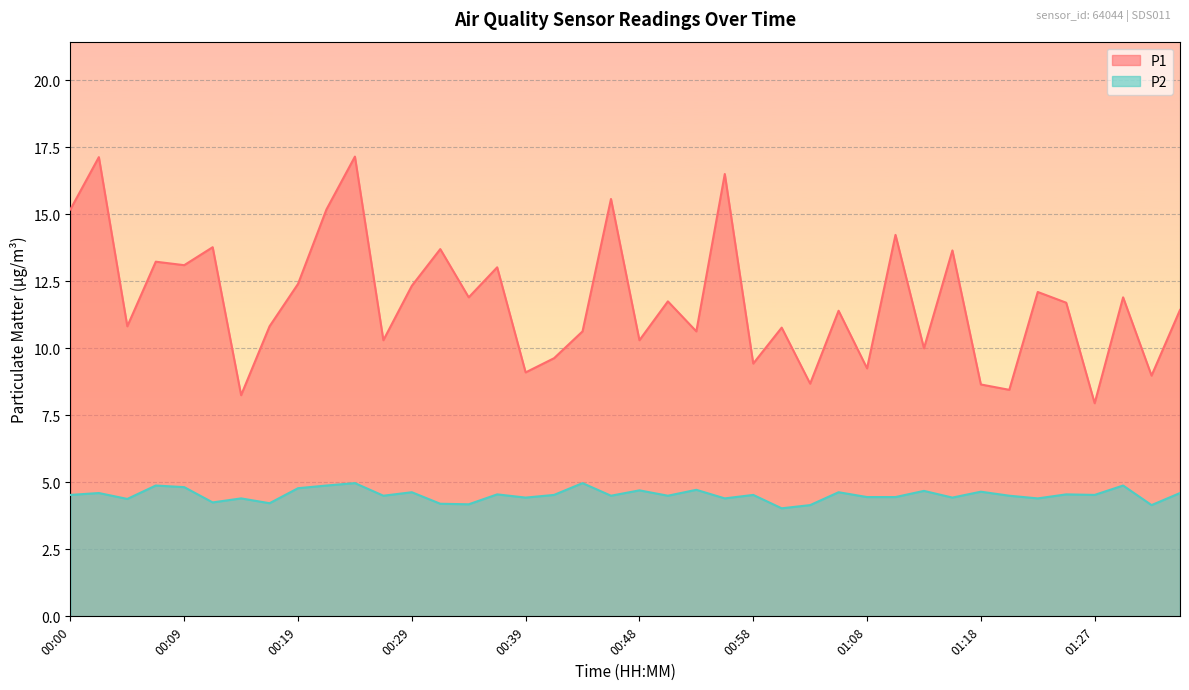

What are all the series names shown in the legend?

P1, P2